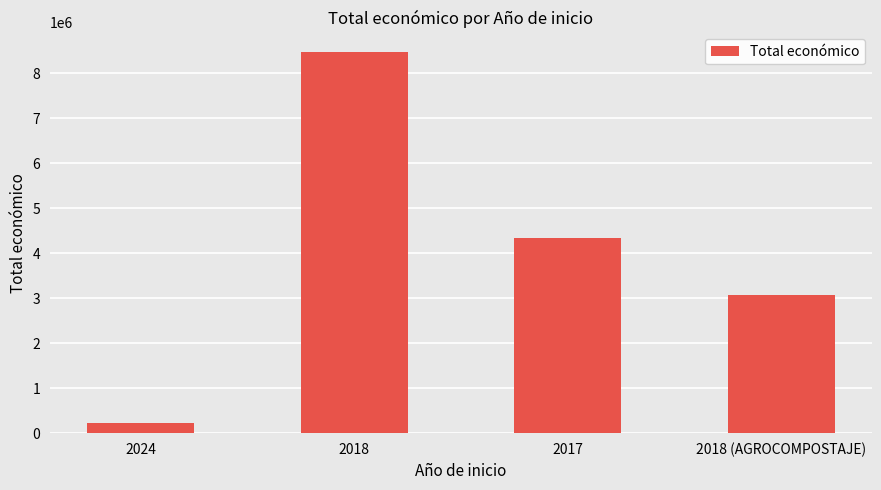

What is the label of the 4th bar from the left?

2018 (AGROCOMPOSTAJE)